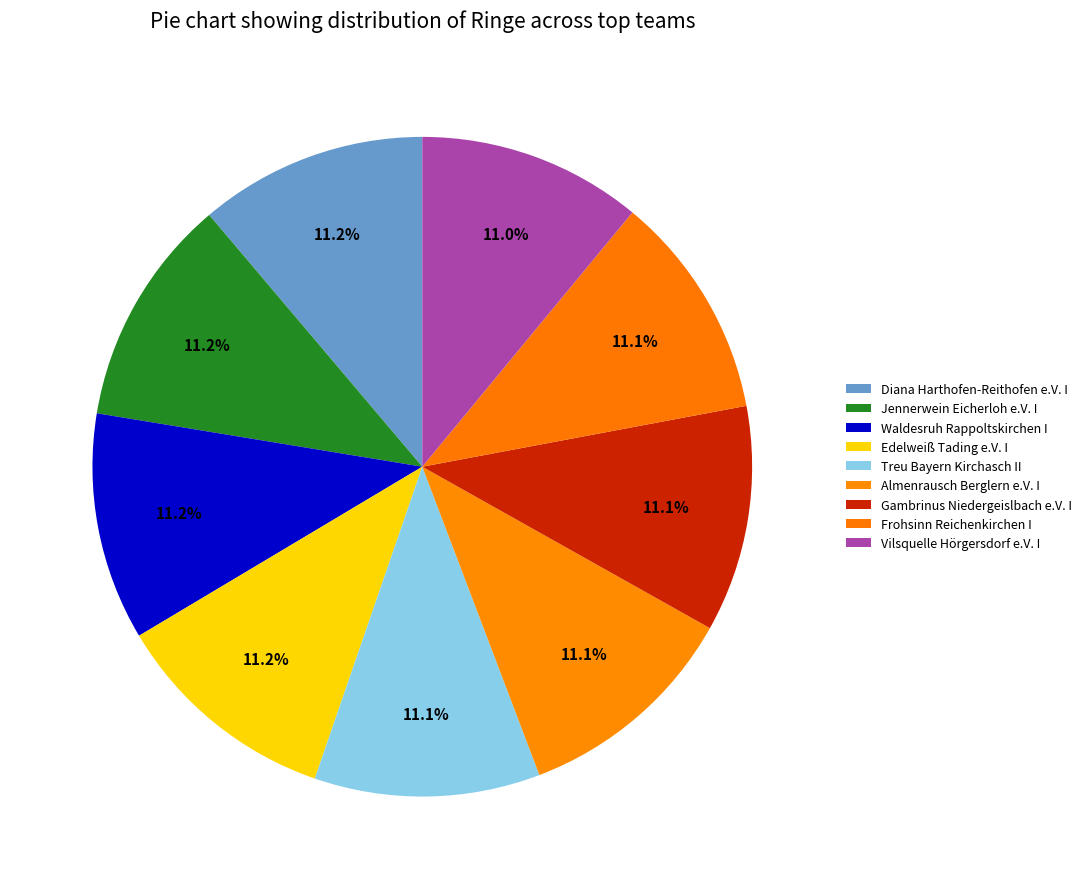

The Vilsquelle Hörgersdorf e.V. I slice represents 17% of the pie. True or false?

False